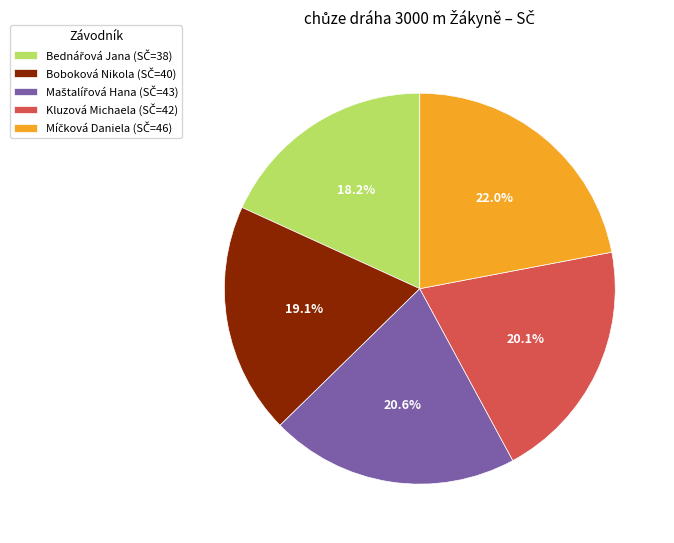

Is Boboková Nikola the majority of the pie?

No